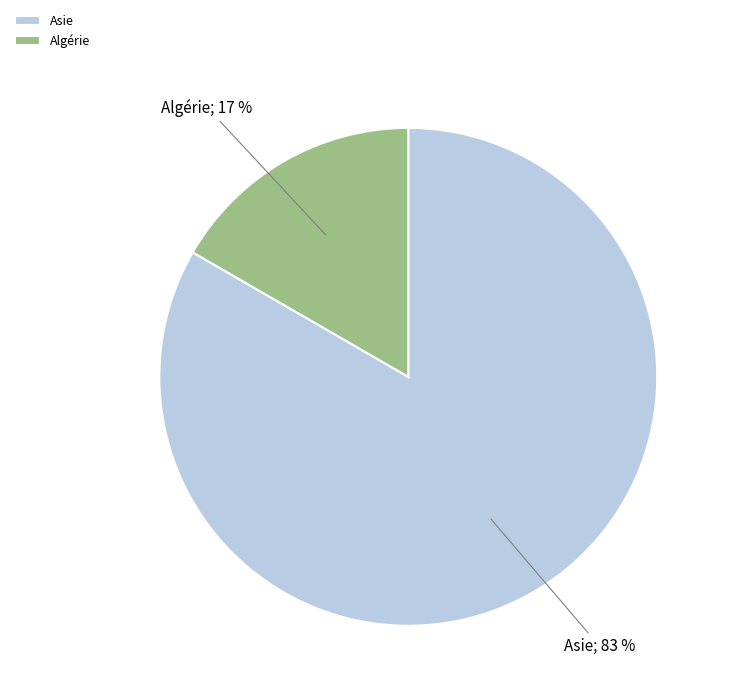

How many slices are in this pie chart?

2